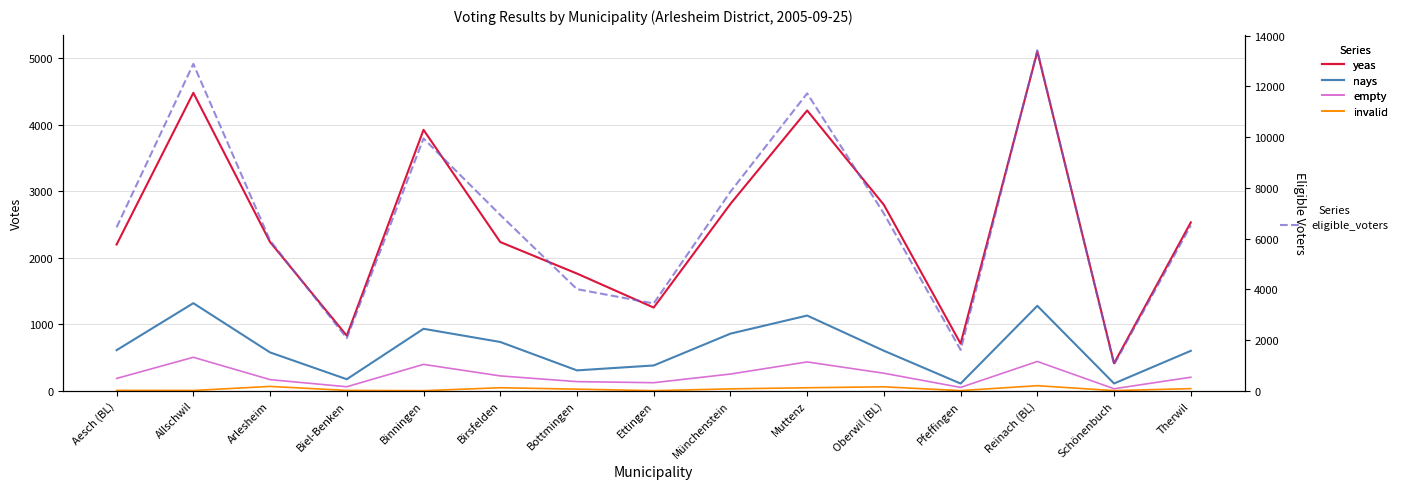

What is the label of the 4th point from the right?

Pfeffingen